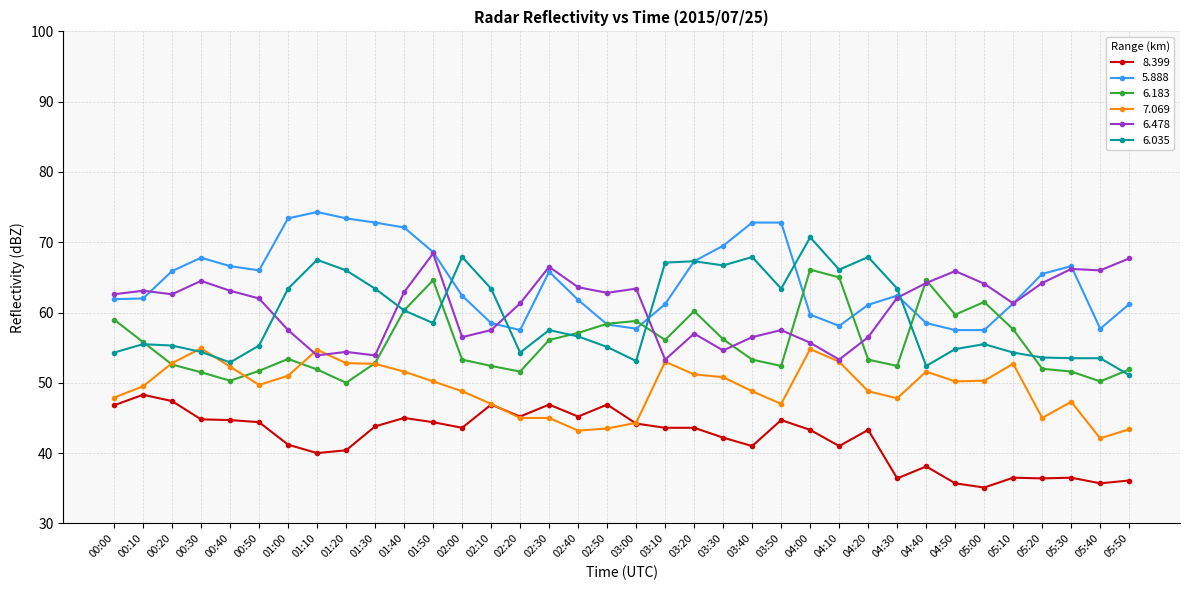

The value of 7.069 at 02:30 is 45.0. True or false?

True